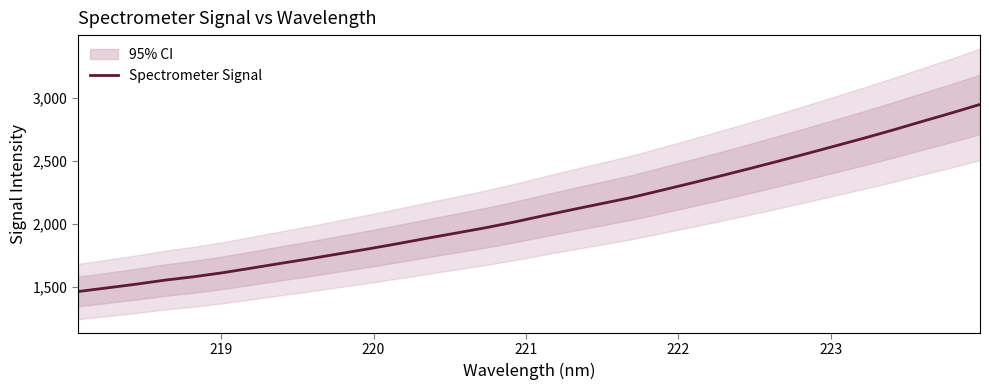

What is the average value?

2100.3